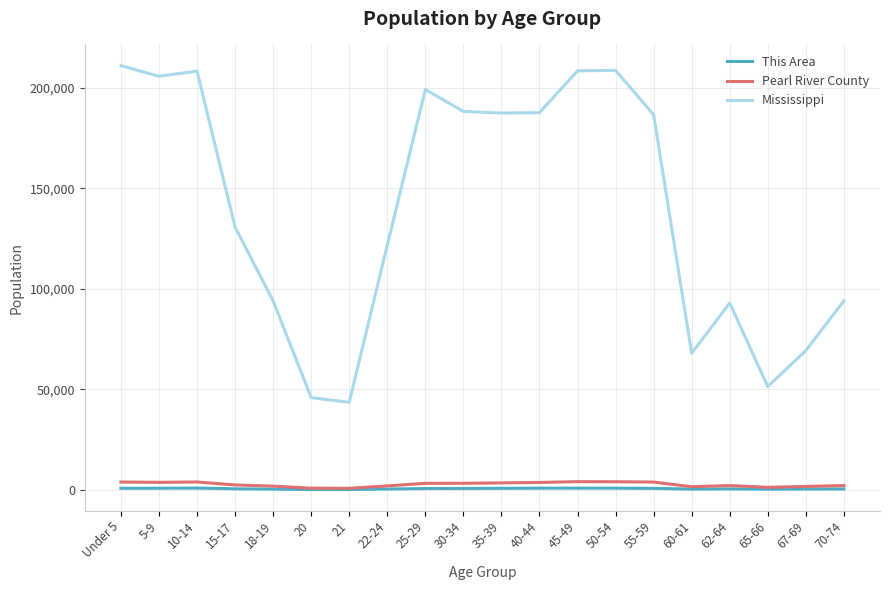

What is the total value across all series at 35-39?

191471